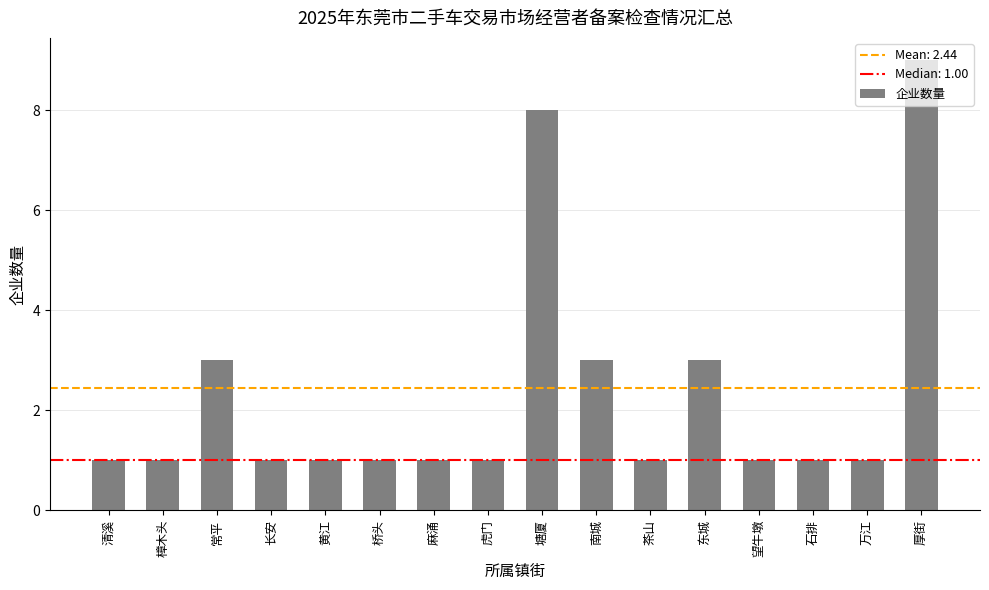

Count the values in the range 1 to 3.

14